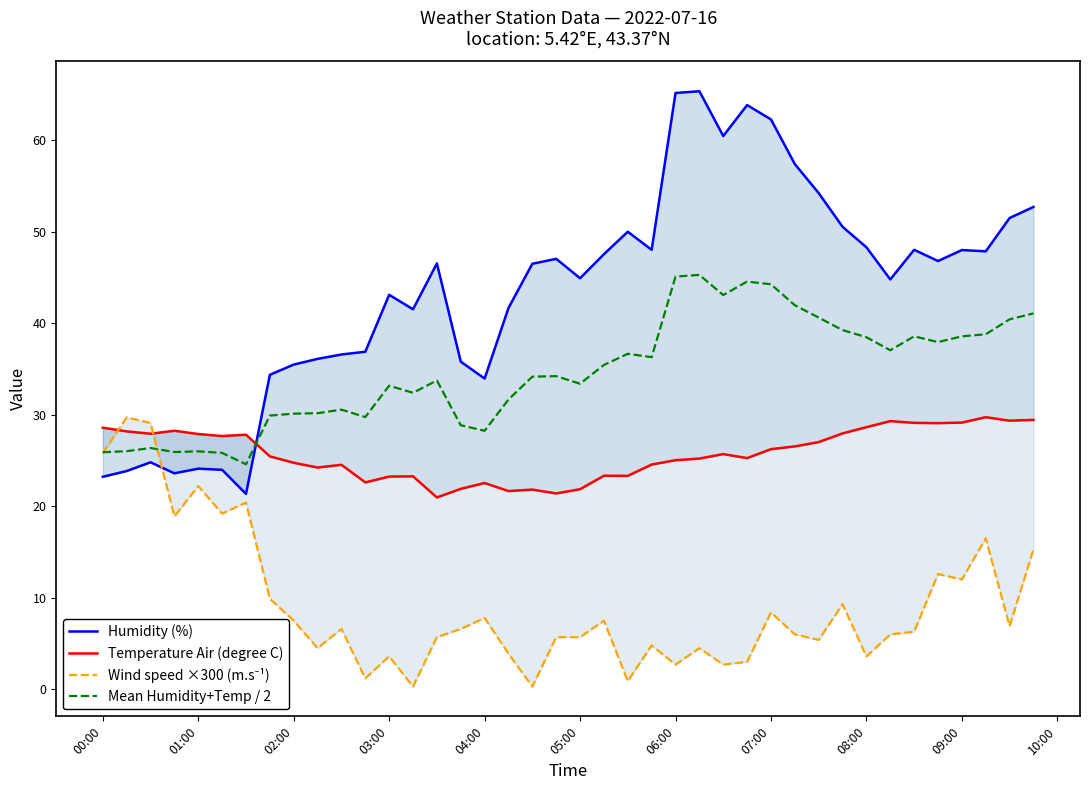

How many lines are shown in the chart?

4